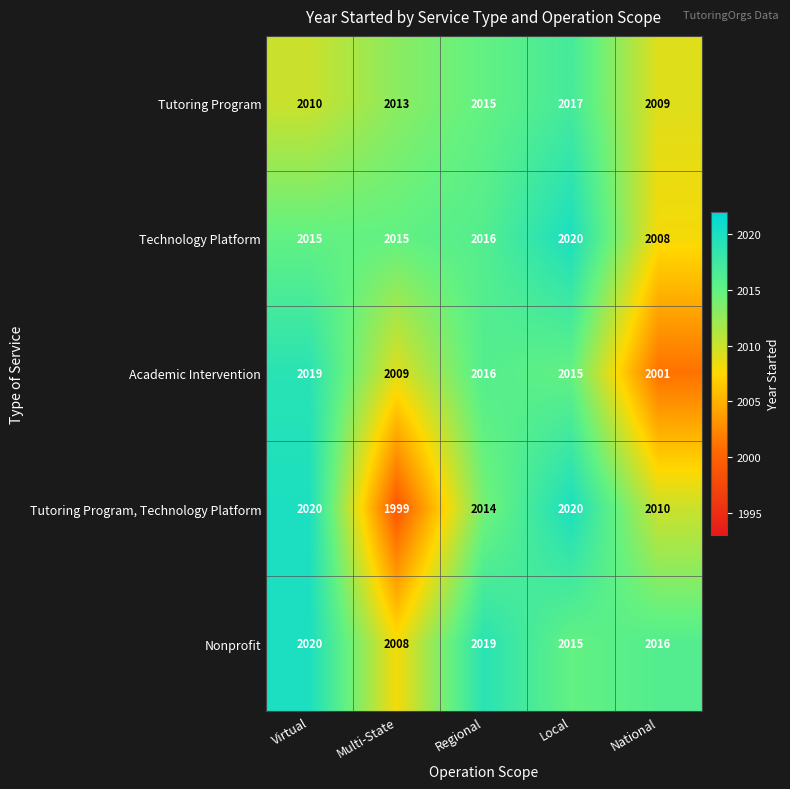

Where is Tutoring Program, Technology Platform nearest to the value 2009?

National